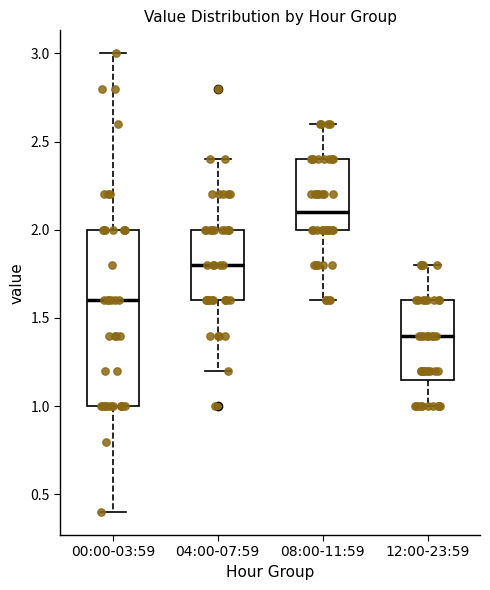

Comparing the boxes themselves (not the whiskers), which one is the tallest?

00:00-03:59